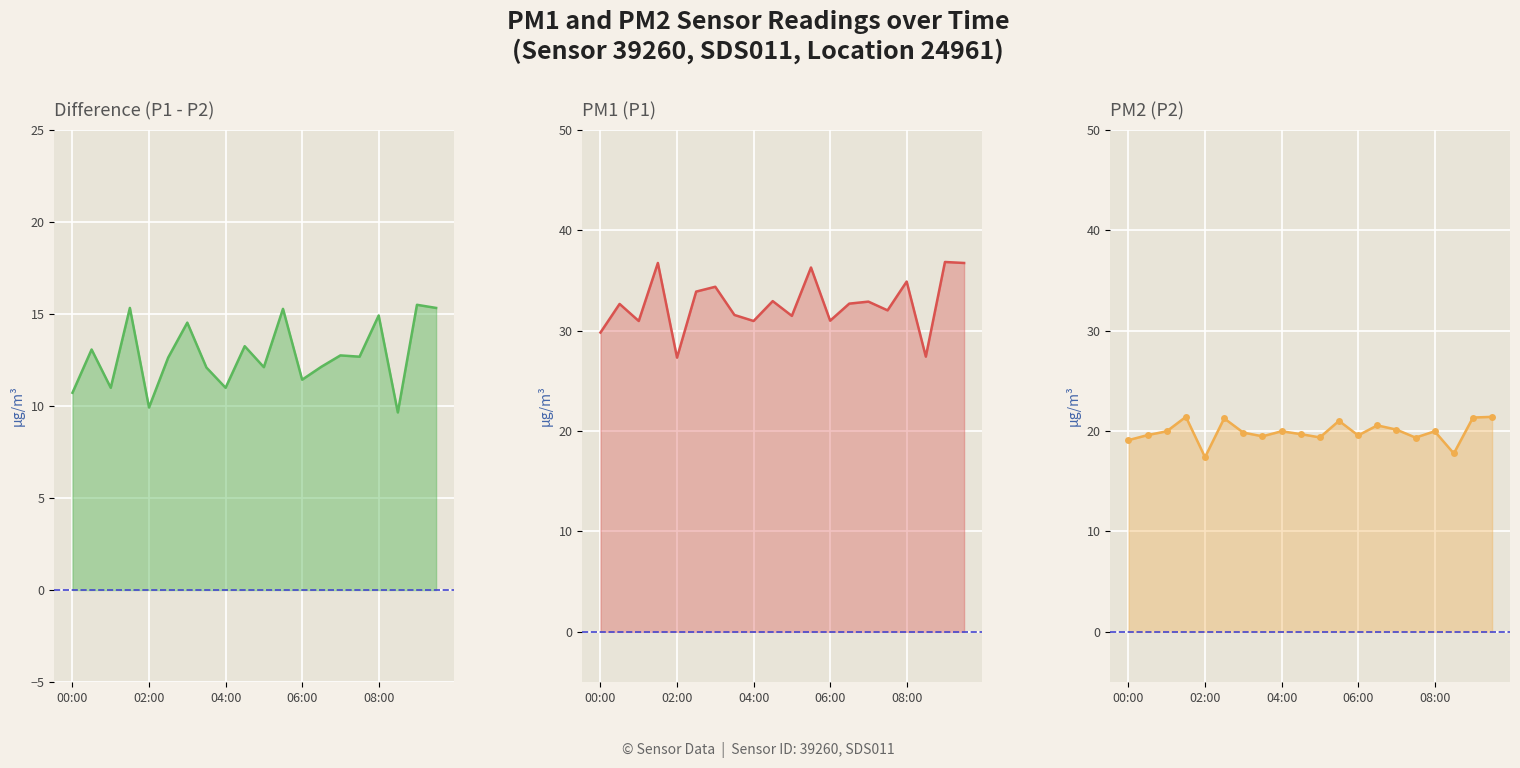

How many data points in P1 line are less than 32?

8